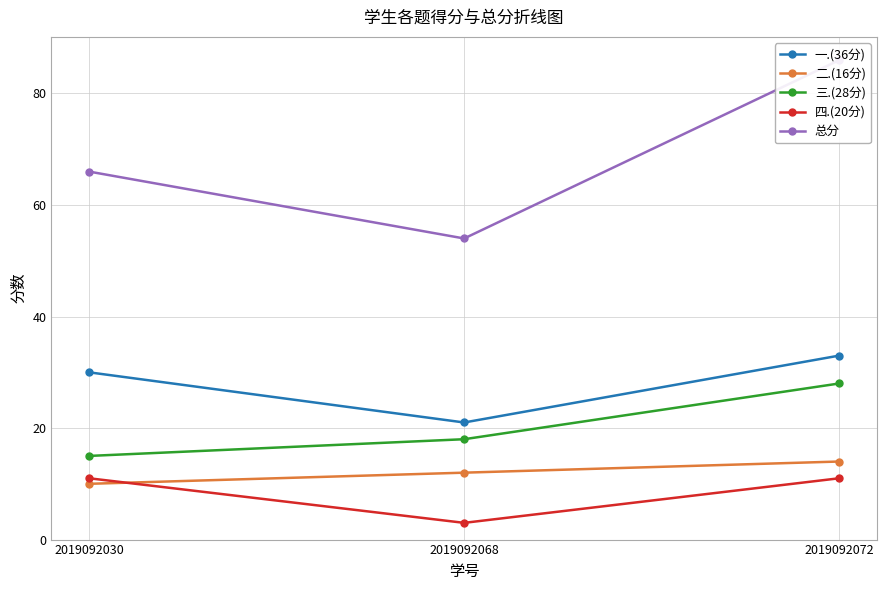

Which has a higher value, 2019092030 or 2019092072?

2019092072